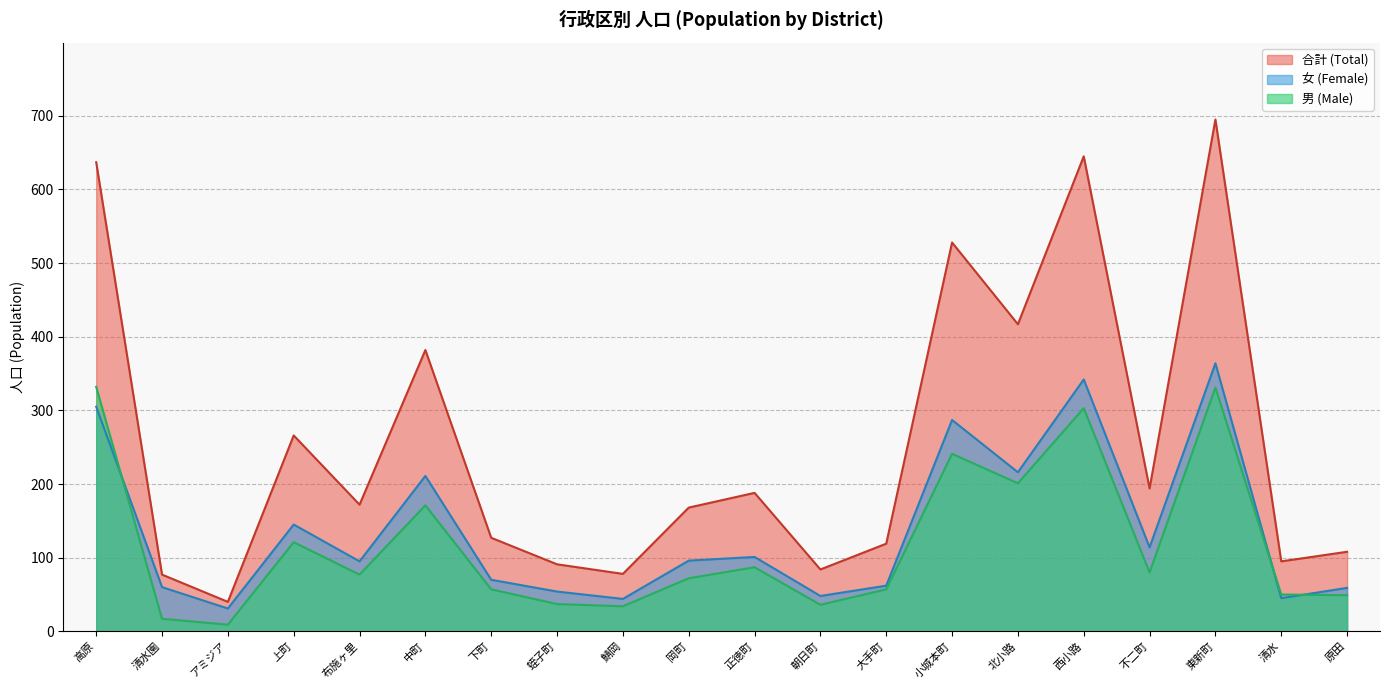

In 女 (Female), how many points are lower than both neighbors (excluding endpoints)?

7